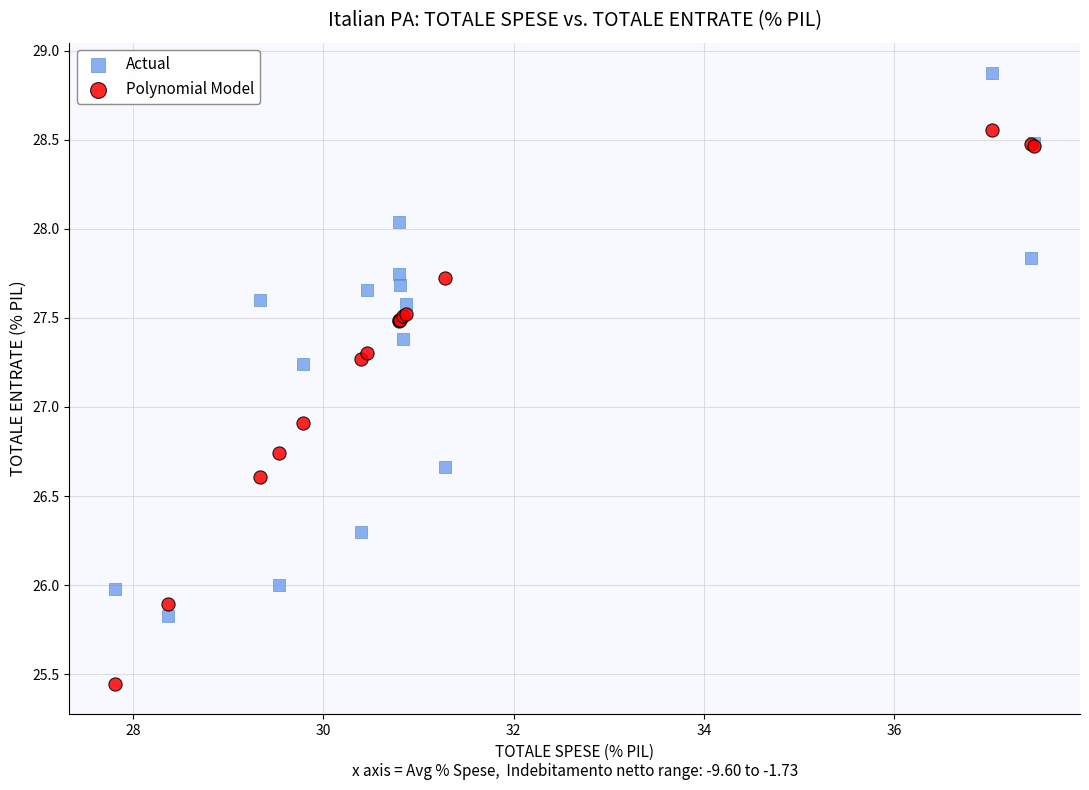

What are all the series names shown in the legend?

Actual, Polynomial Model